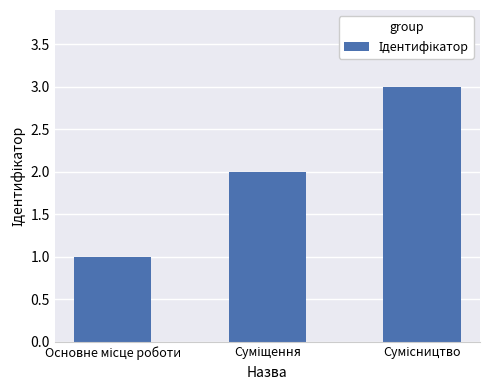

What is the sum of all values?

6